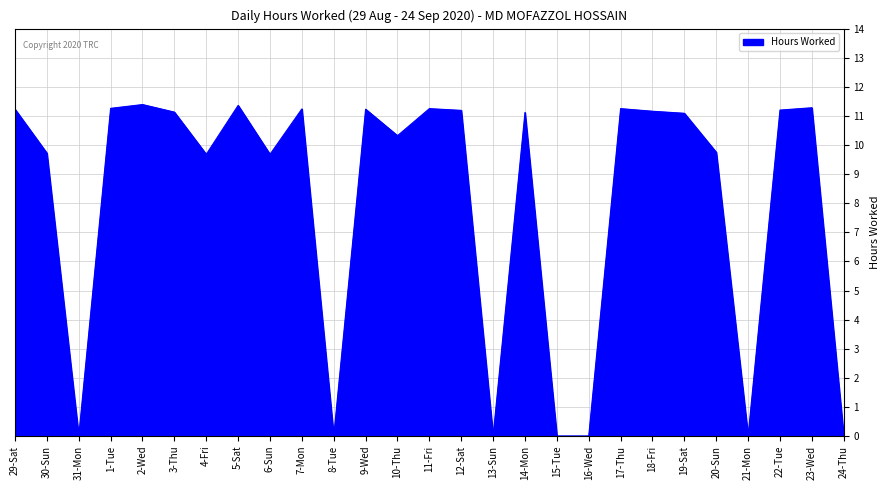

What position from the right is 10-Thu?

15